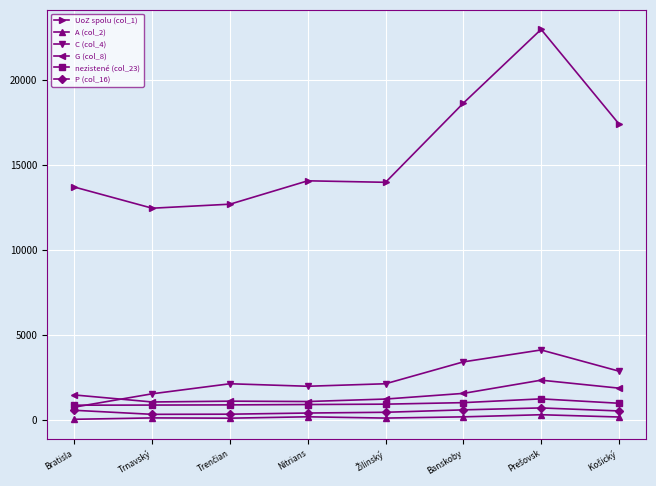

What is the sum of the UoZ spolu (col_1) values at Nitrians and Banskoby?

32715